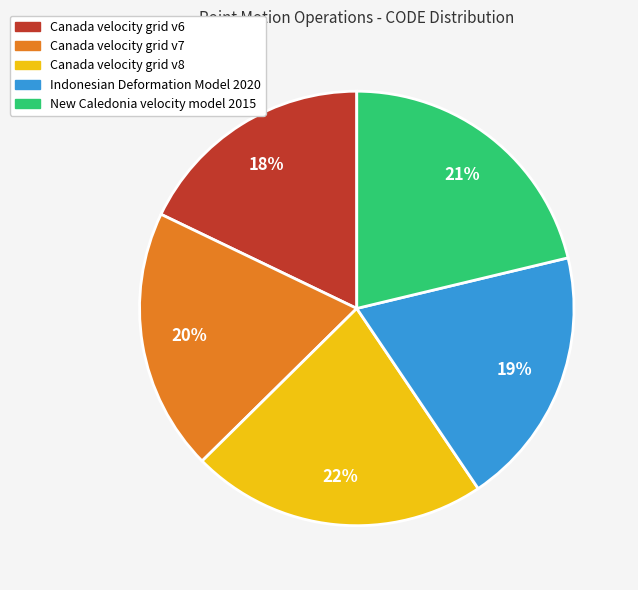

How many segments does this pie chart have?

5